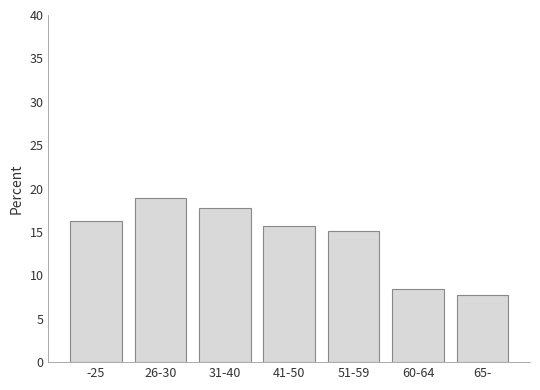

Reading left to right, what are all the values shown in this chart?

-25=16.3	26-30=18.9	31-40=17.8	41-50=15.7	51-59=15.2	60-64=8.4	65-=7.8